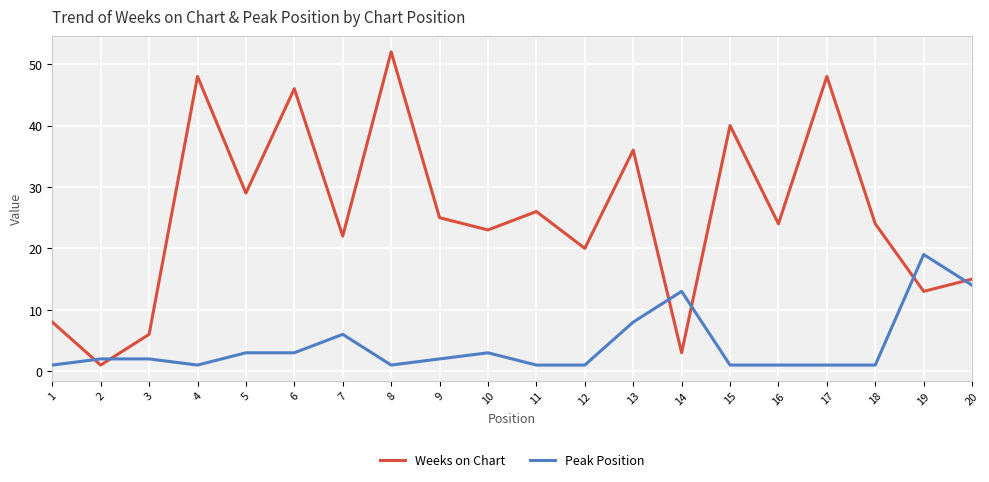

Reading left to right, what are all the values shown in this chart?

Weeks on Chart: 1=8	2=1	3=6	4=48	5=29	6=46	7=22	8=52	9=25	10=23	11=26	12=20	13=36	14=3	15=40	16=24	17=48	18=24	19=13	20=15
Peak Position: 1=1	2=2	3=2	4=1	5=3	6=3	7=6	8=1	9=2	10=3	11=1	12=1	13=8	14=13	15=1	16=1	17=1	18=1	19=19	20=14